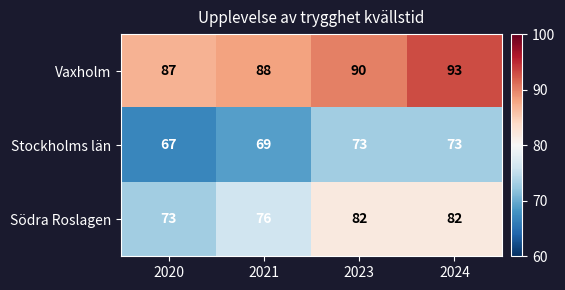

Which series has the largest range (max minus min)?

Södra Roslagen